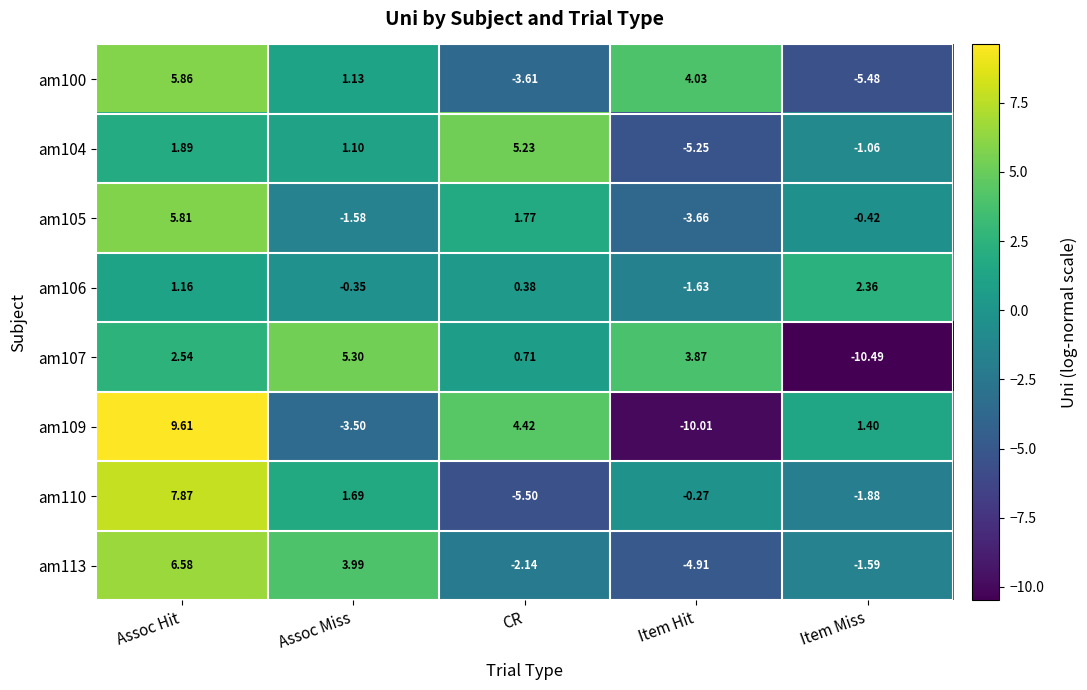

Where is am105 nearest to the value 1?

CR